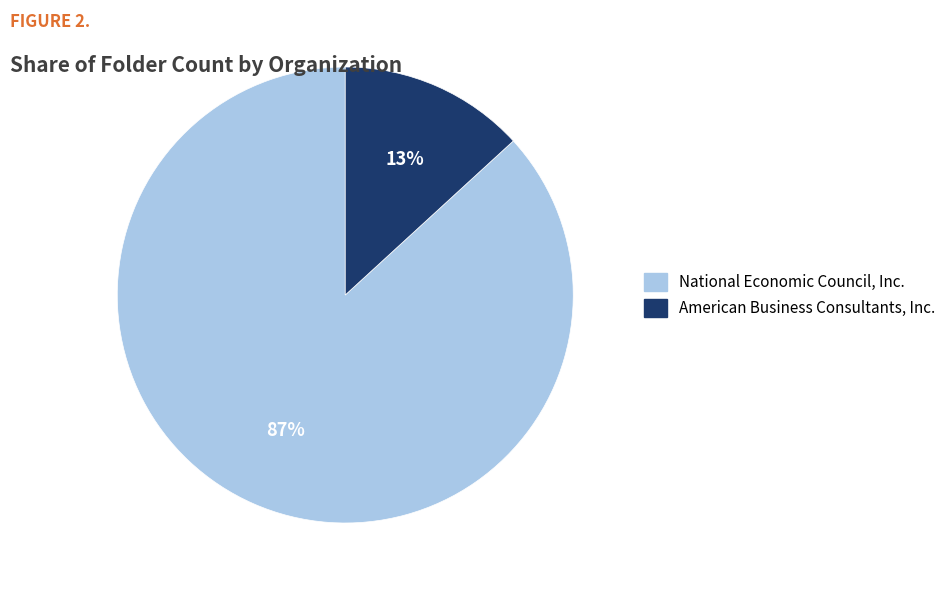

True or false: National Economic Council, Inc. accounts for 77% of the total.

False